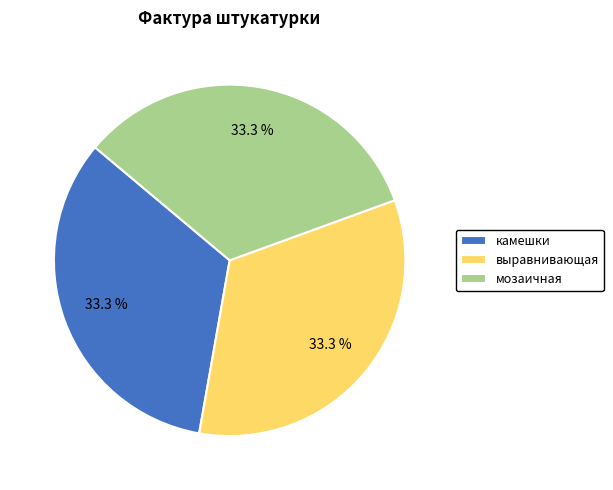

Does any single category account for the majority?

No